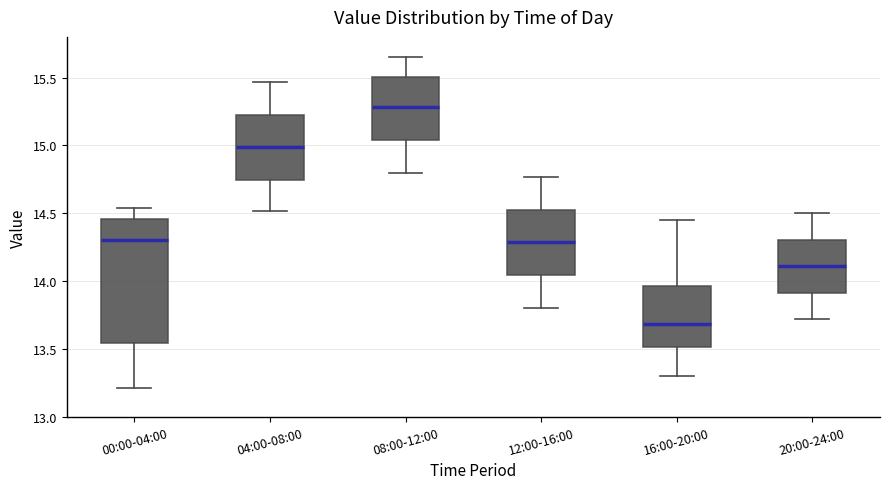

Which box has the lowest median line?

16:00-20:00